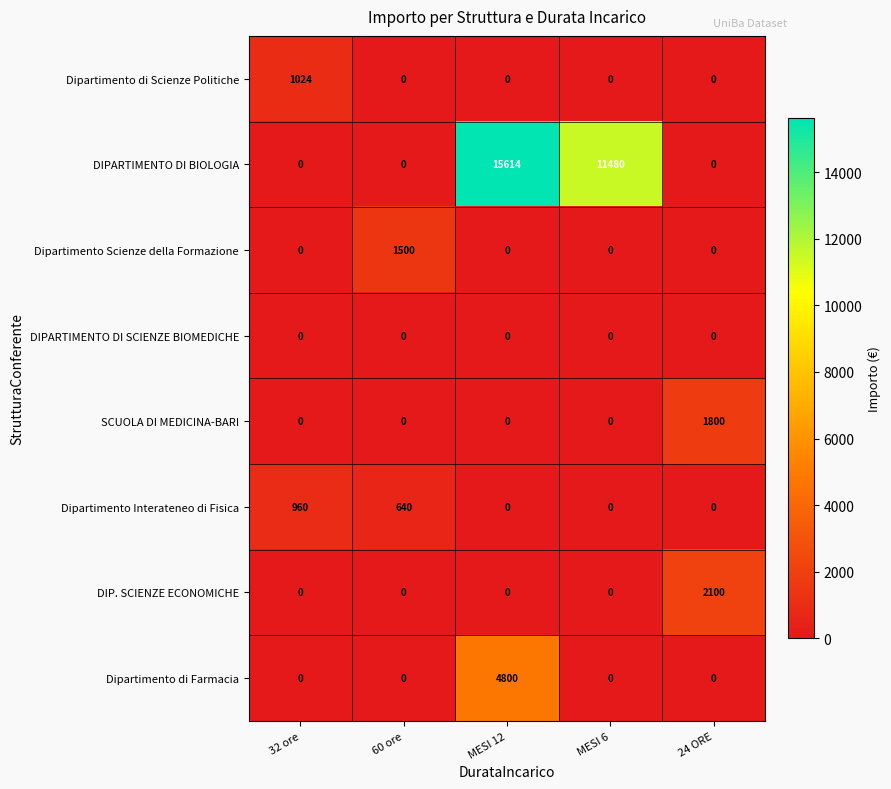

Count the number of categories in the chart.

5